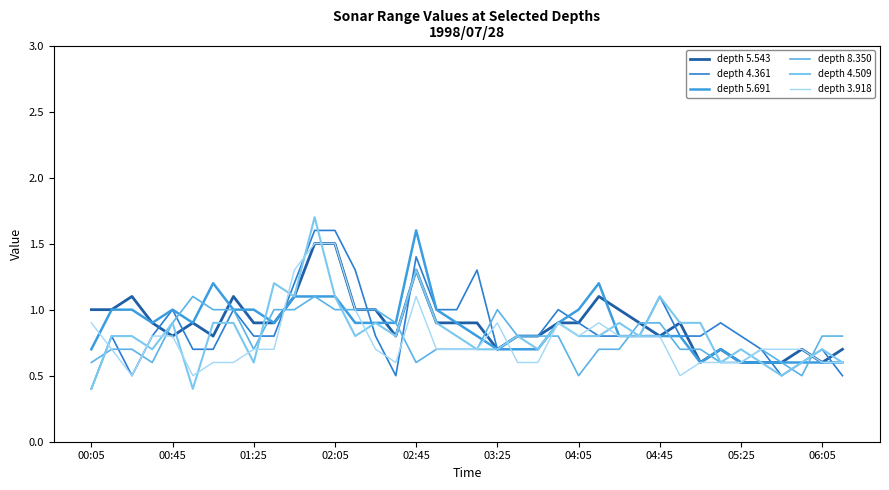

What is the smallest value displayed?

0.4